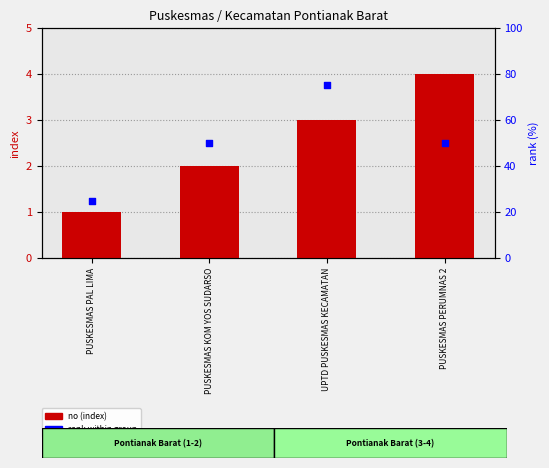

Which series has the largest total across all categories?

rank within group